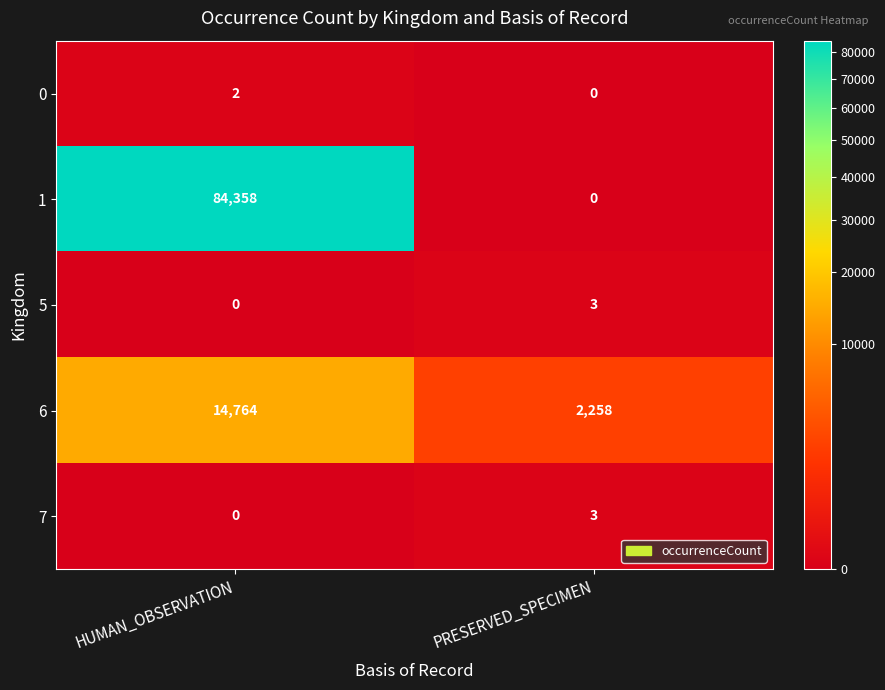

The 6 series shows 2258 at PRESERVED_SPECIMEN. True or false?

True